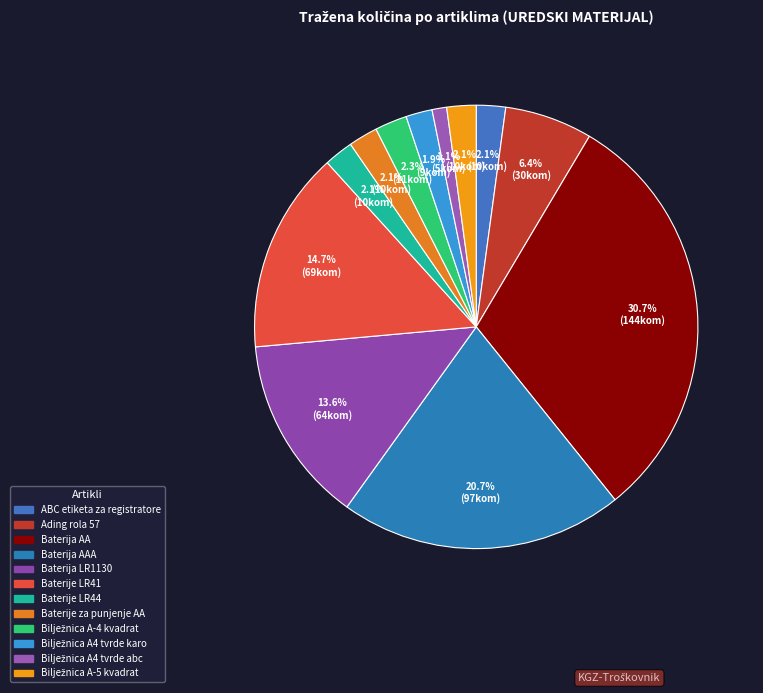

Is there a majority slice in this chart?

No